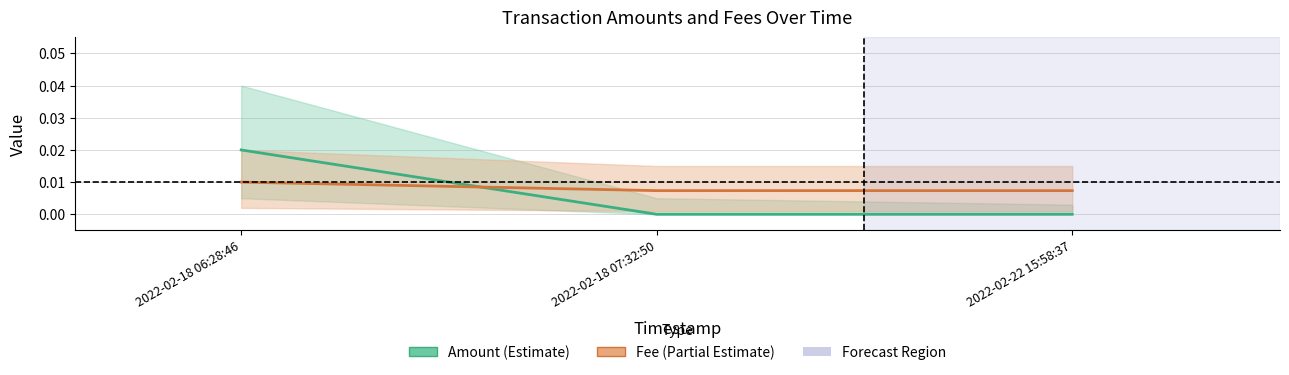

What are all the series names shown in the legend?

Amount, Fee